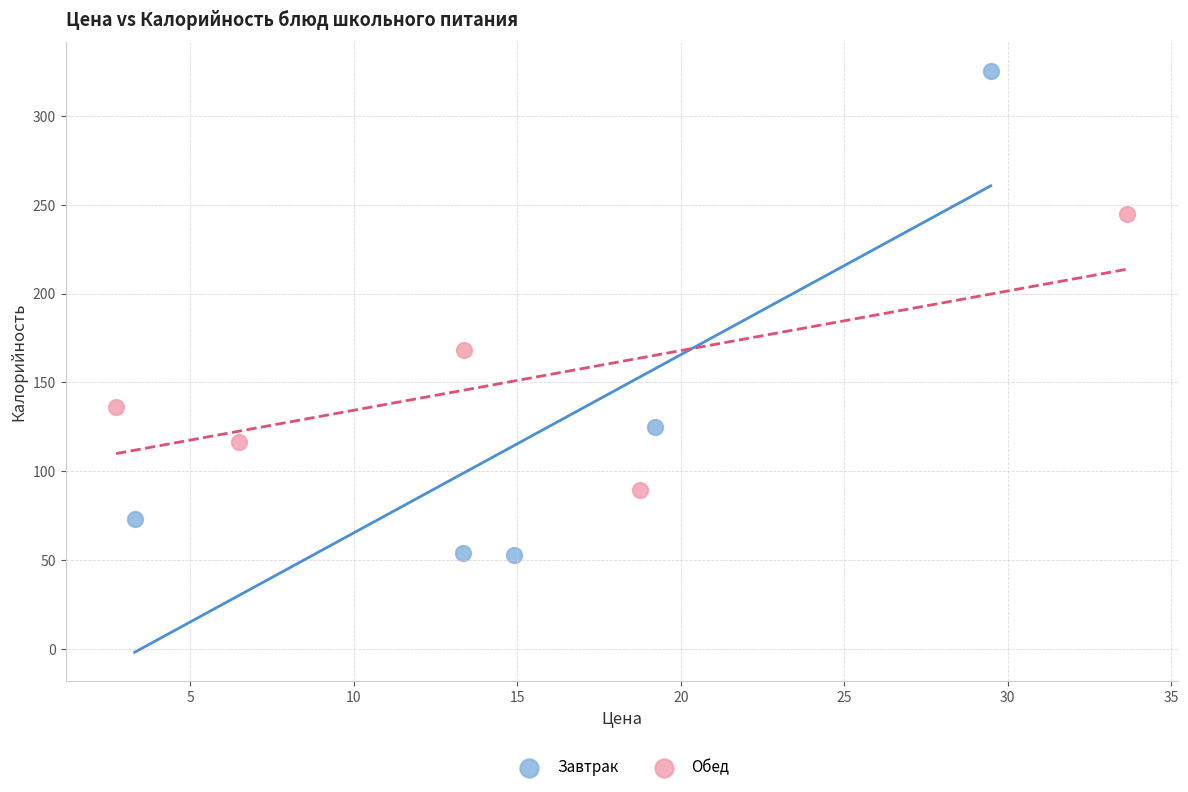

What are all the series names shown in the legend?

Завтрак, Обед